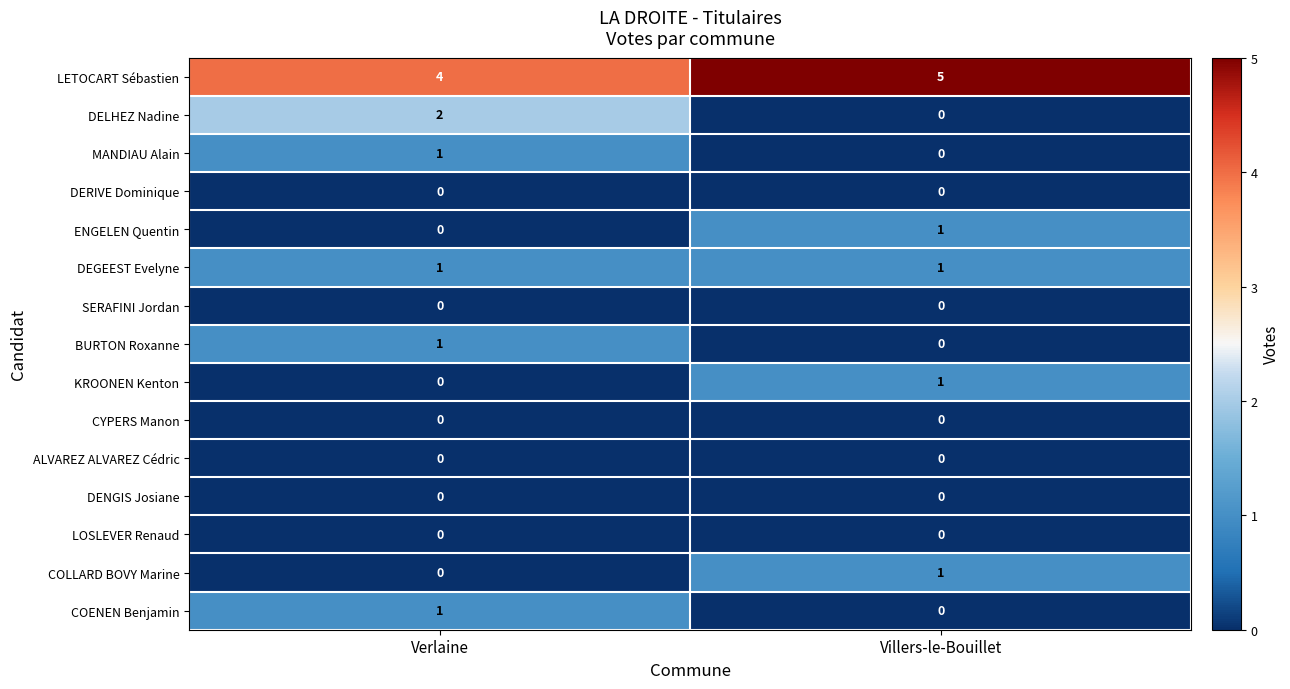

What is the total value across all series at Verlaine?

10